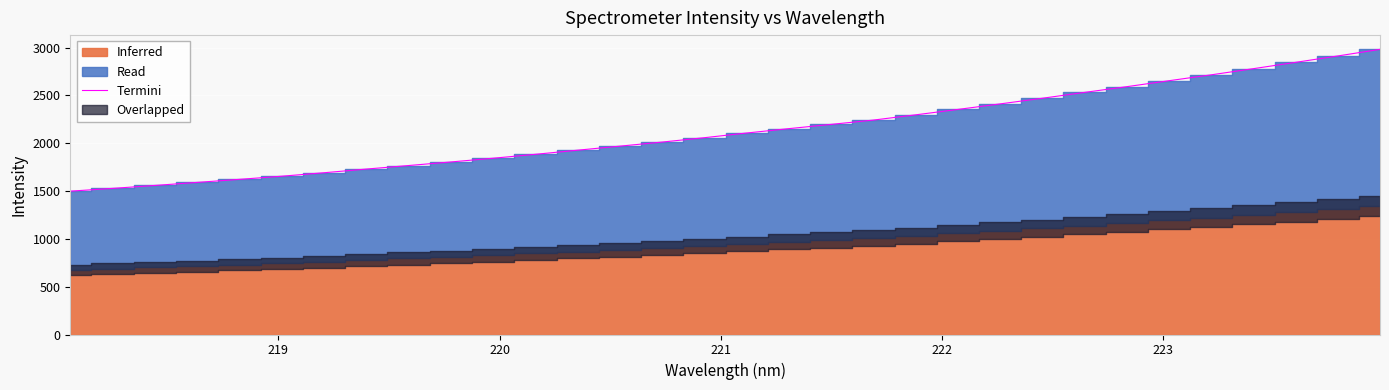

What is the average value?

2136.3